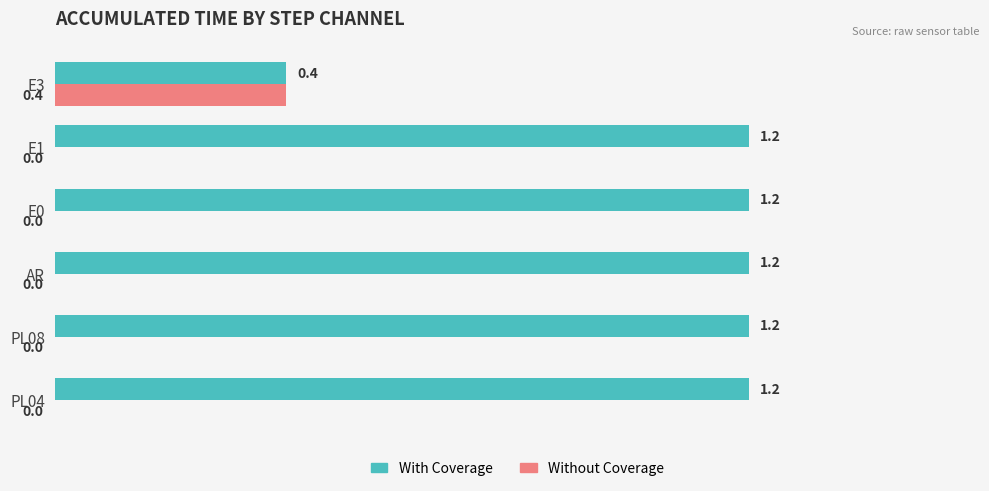

What is the sum of all With Coverage values?

6.4